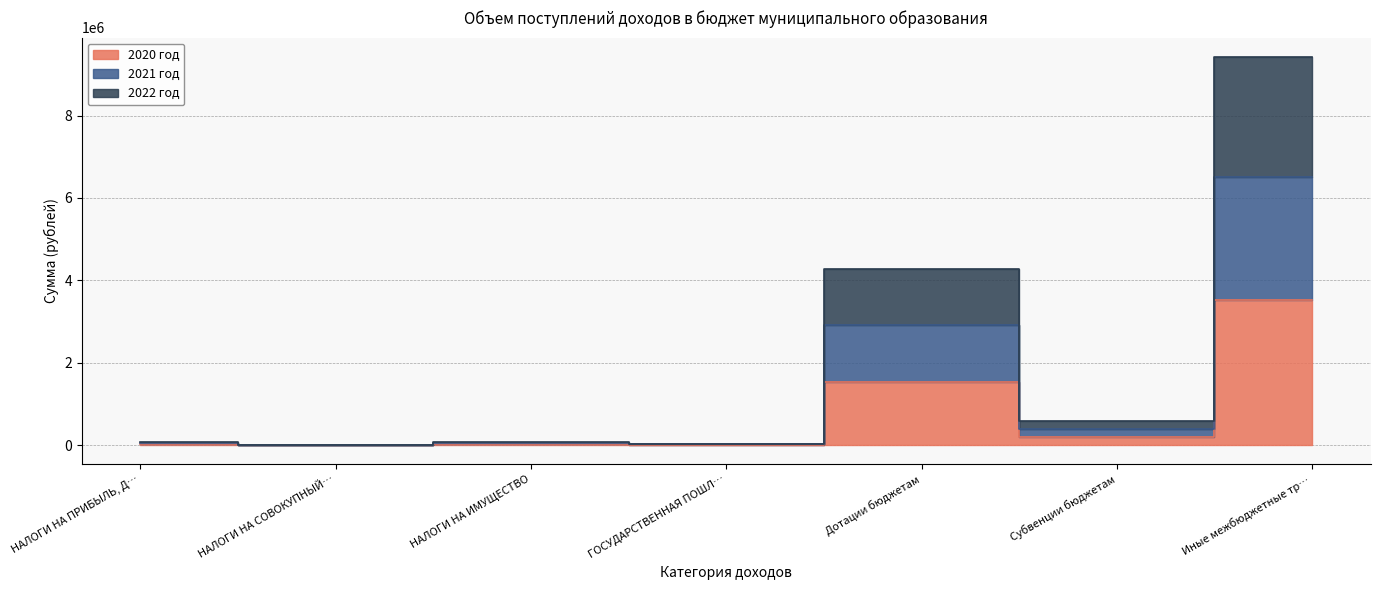

At which label is 2020 год closest to 1768042?

Дотации бюджетам